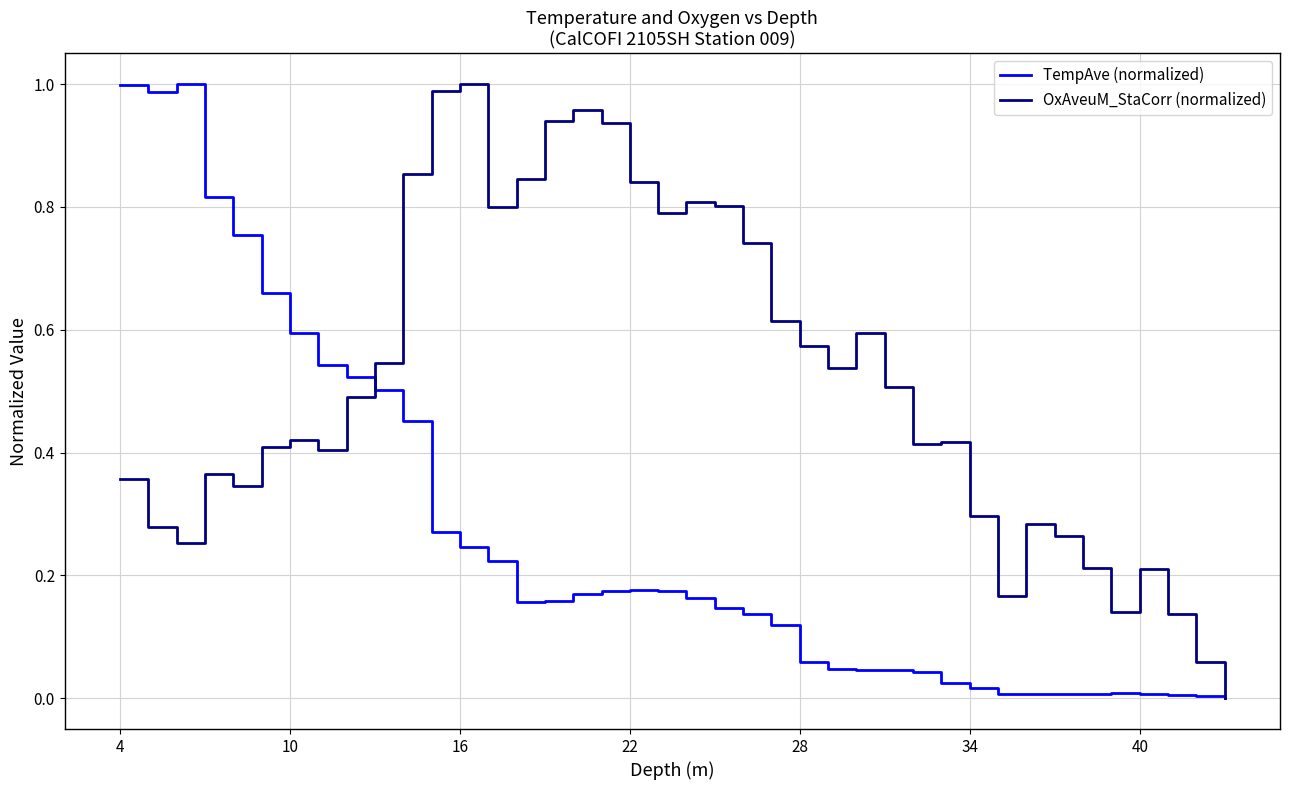

Which series has the largest total across all categories?

OxAveuM_StaCorr (normalized)